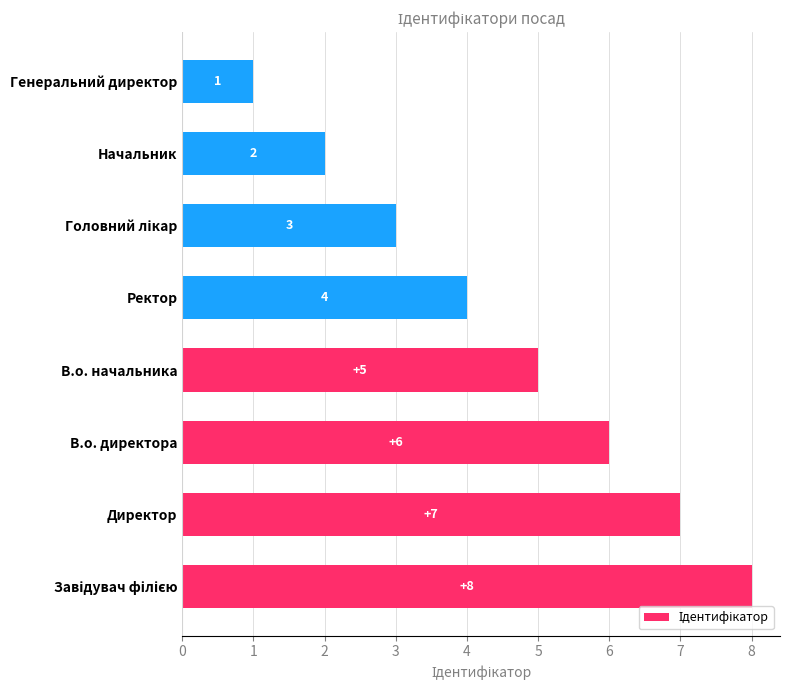

True or false: the data shows 8 at В.о. директора.

False